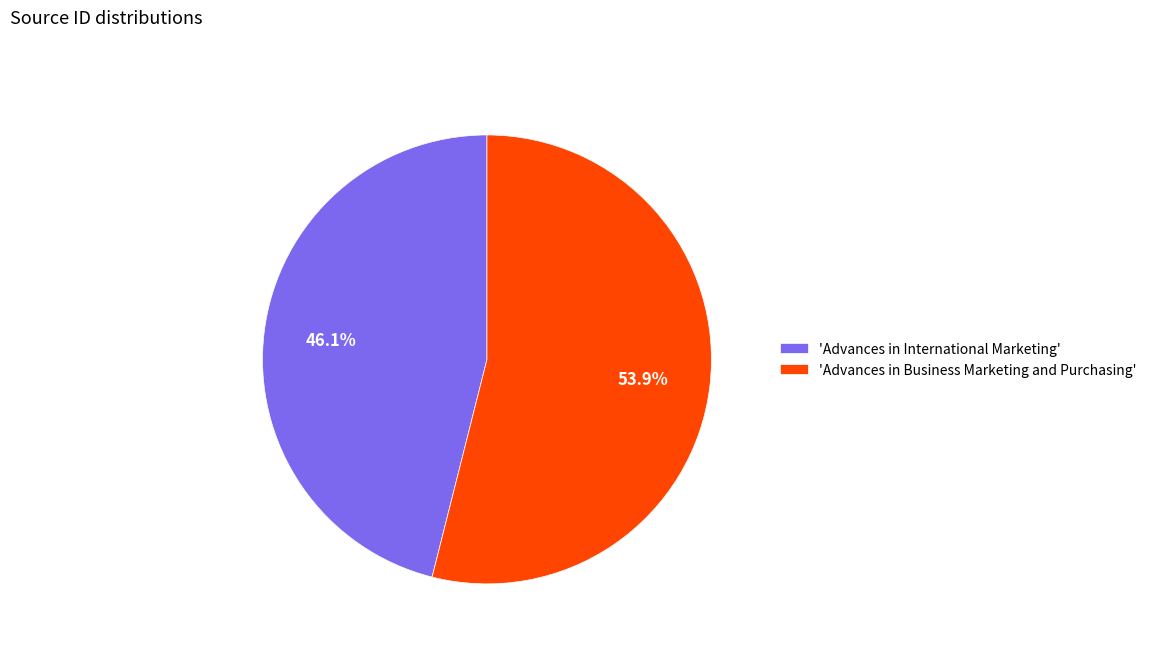

Rank the categories by value from lowest to highest.

'Advances in International Marketing', 'Advances in Business Marketing and Purchasing'